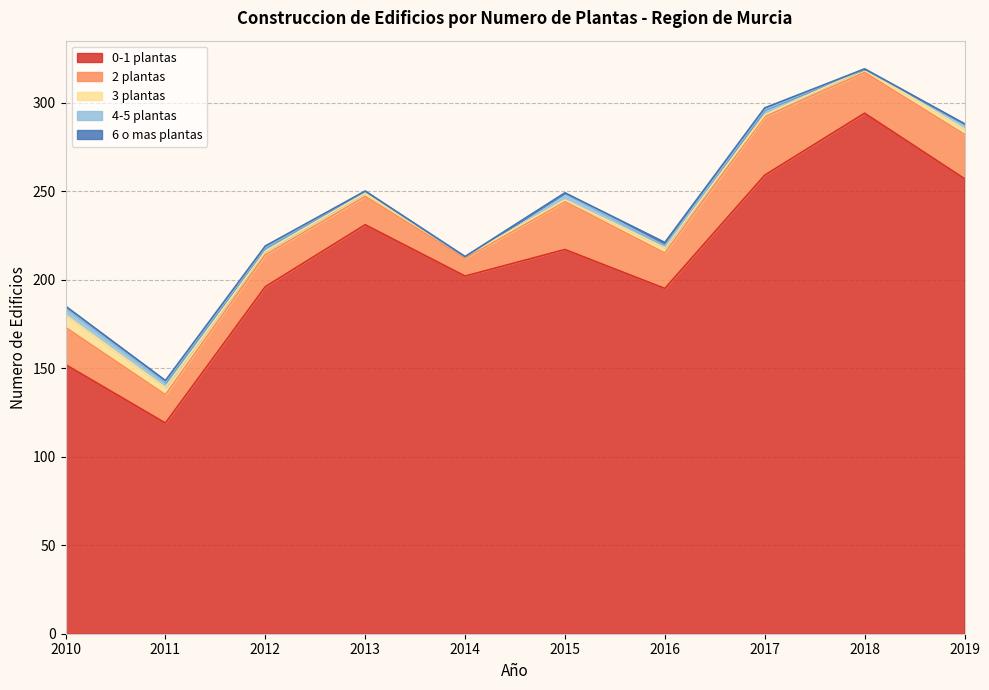

Rank the series by their maximum value, from lowest to highest.

6 o mas plantas, 4-5 plantas, 3 plantas, 2 plantas, 0-1 plantas